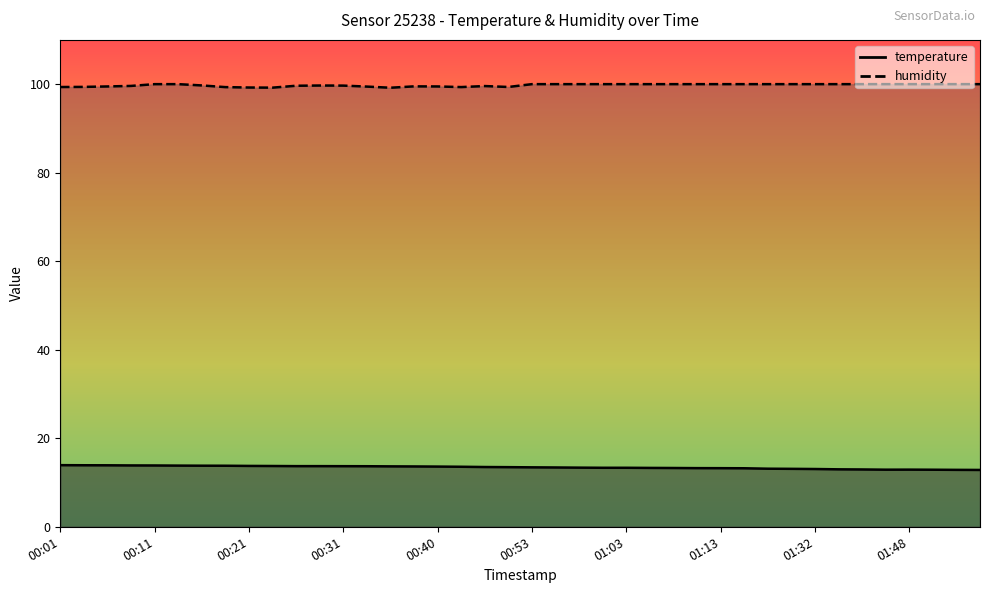

The value of temperature at 00:28 is 3.3. True or false?

False